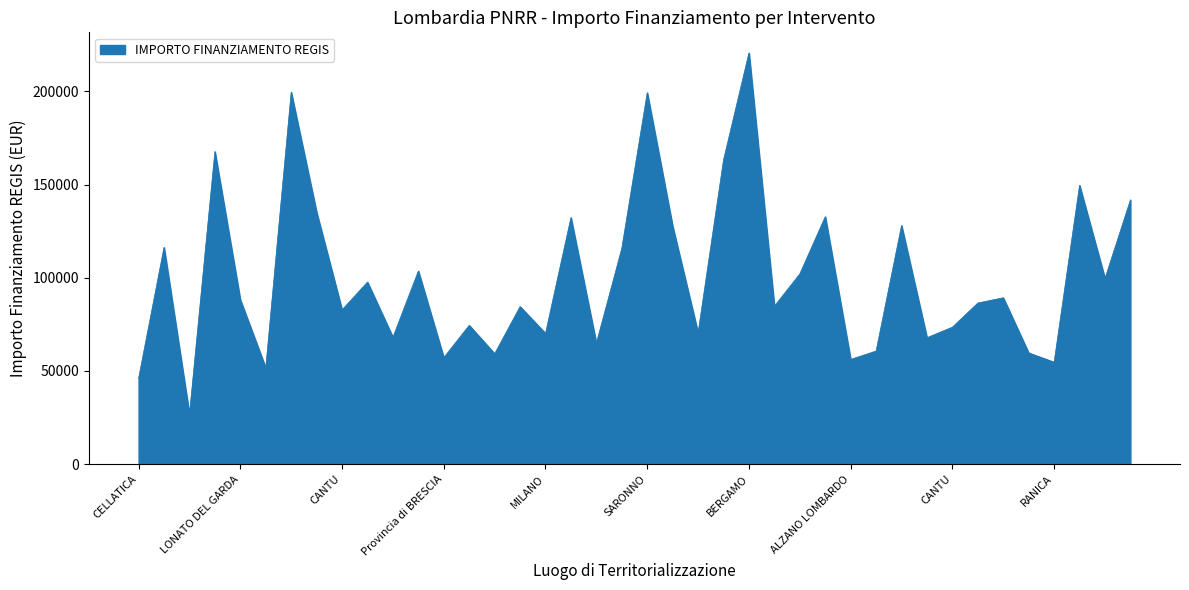

What is the difference between the maximum and minimum values?

193933.1